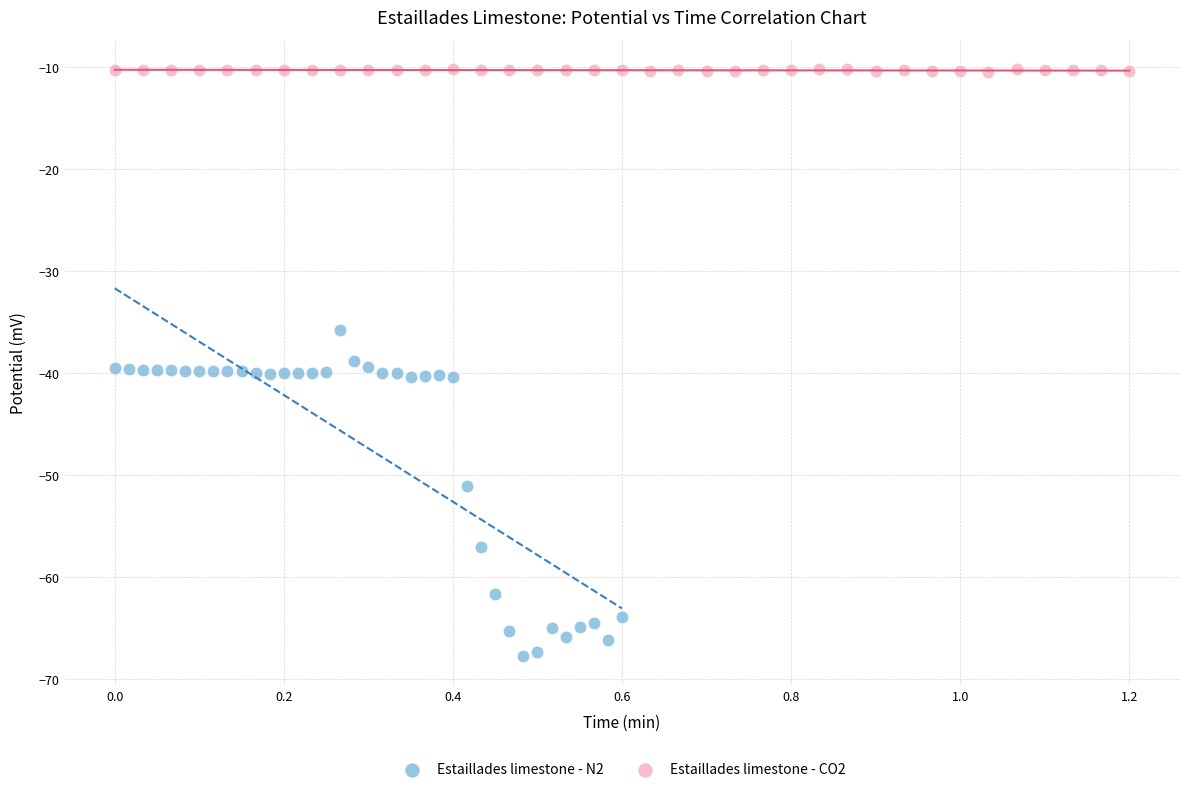

Which series reaches the minimum Y coordinate?

Estaillades limestone - N2